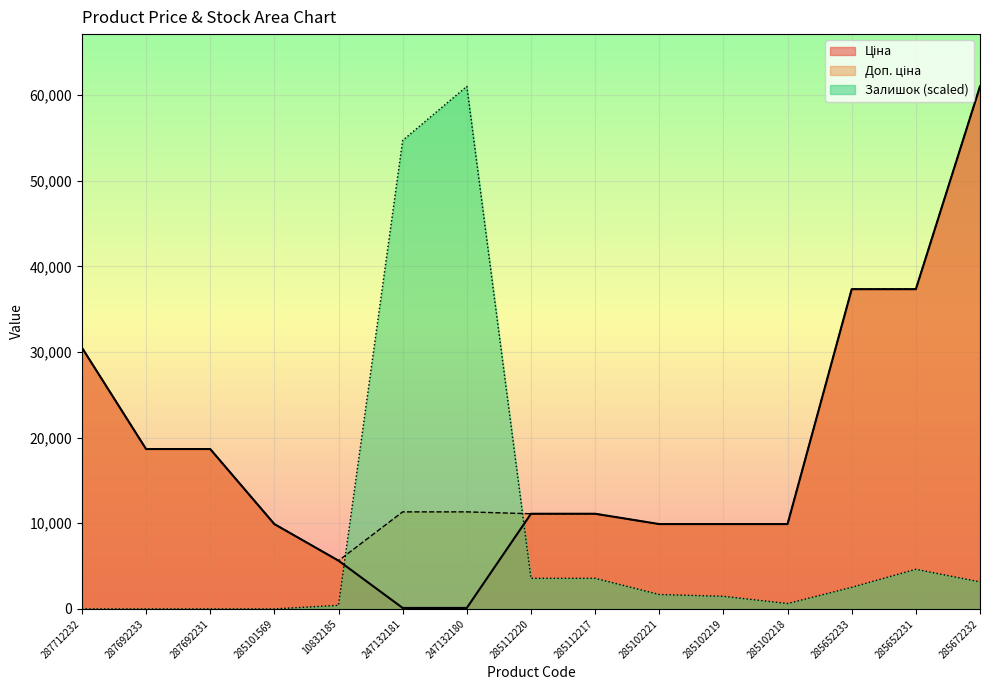

Which series has the largest total across all categories?

Доп. ціна